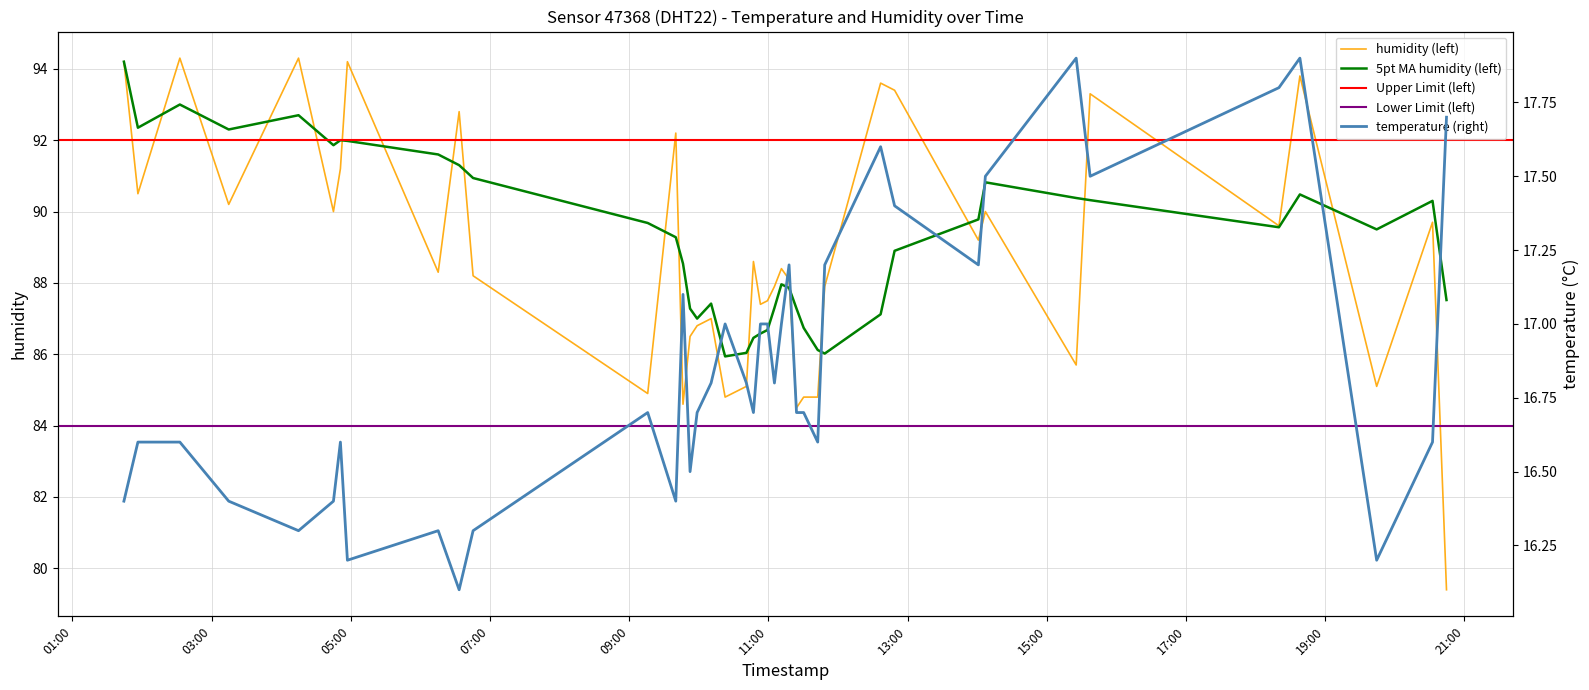

What is the highest value of the humidity (left) series?

94.3